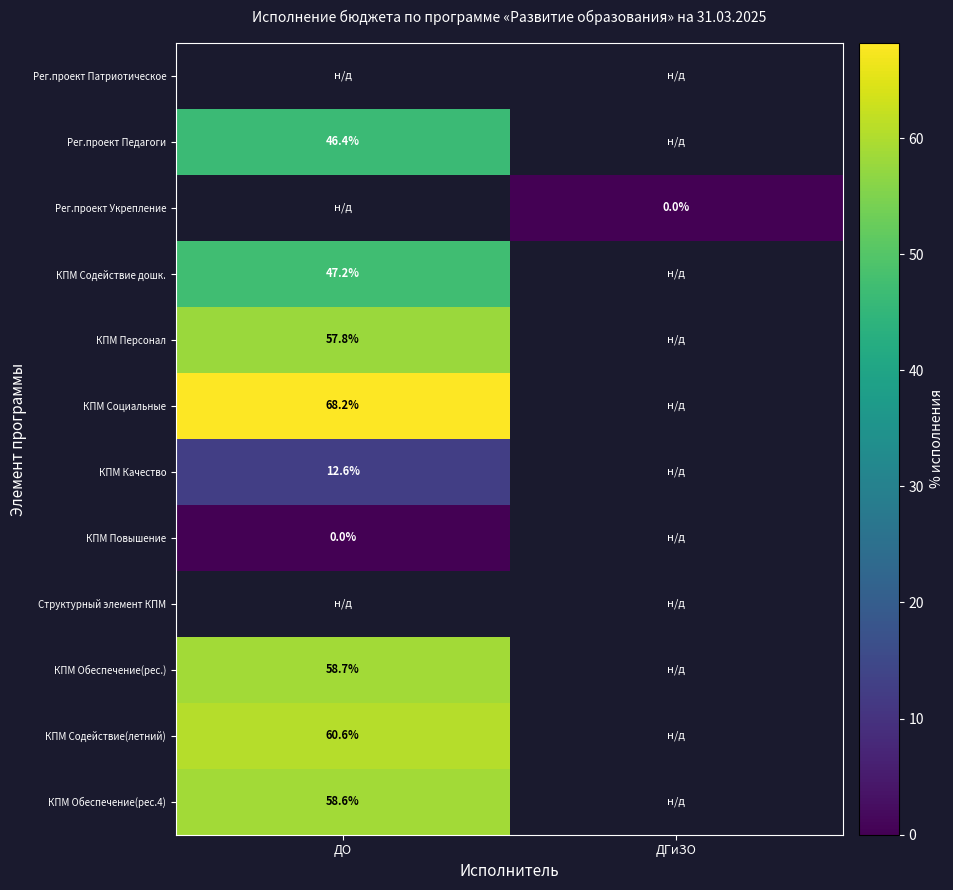

List the series in order of their peak value, lowest first.

КПМ Повышение, Структурный элемент КПМ, КПМ Обеспечение(рес.), КПМ Качество, Рег.проект Патриотическое, Рег.проект Педагоги, Рег.проект Укрепление, КПМ Содействие дошк., КПМ Персонал, КПМ Обеспечение(рес.4), КПМ Содействие(летний), КПМ Социальные